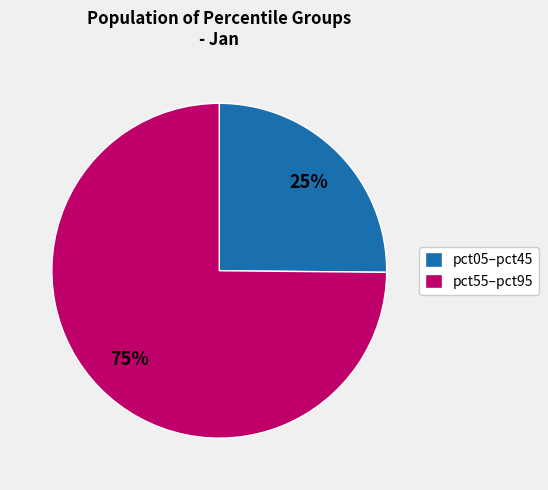

What is the ratio of the value at pct05–pct45 to the value at pct55–pct95?

0.3